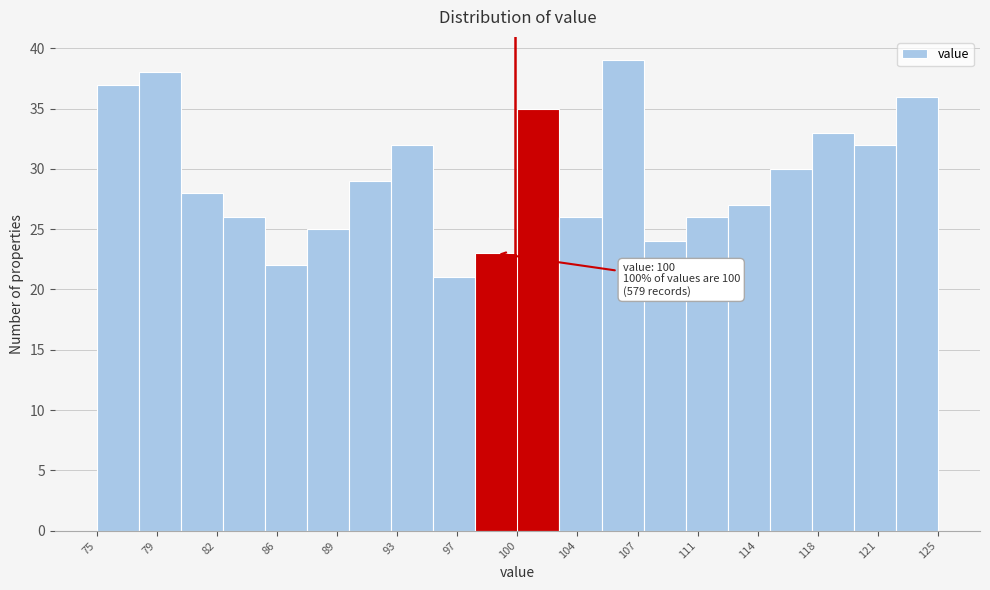

Which range on the x-axis has the tallest bar?

105.0 to 107.5